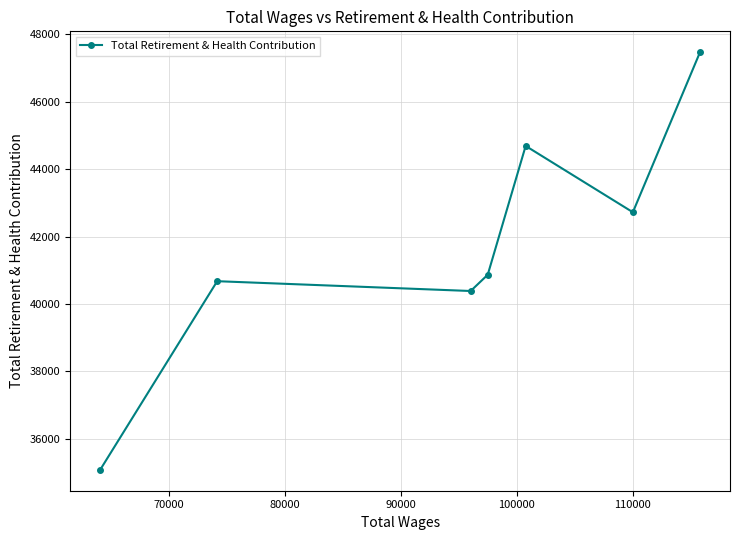

What is the average value?

41699